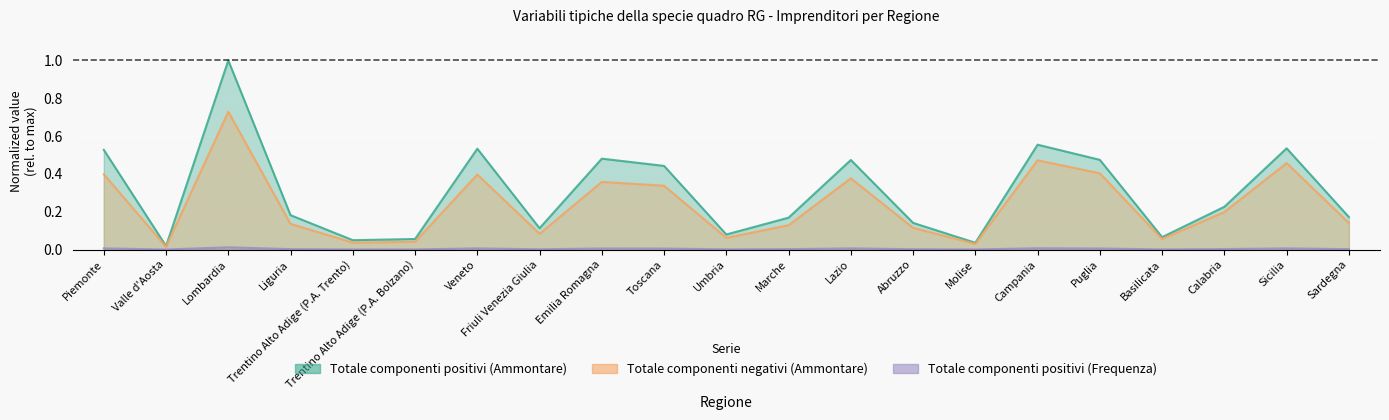

What position from the right is Umbria?

11